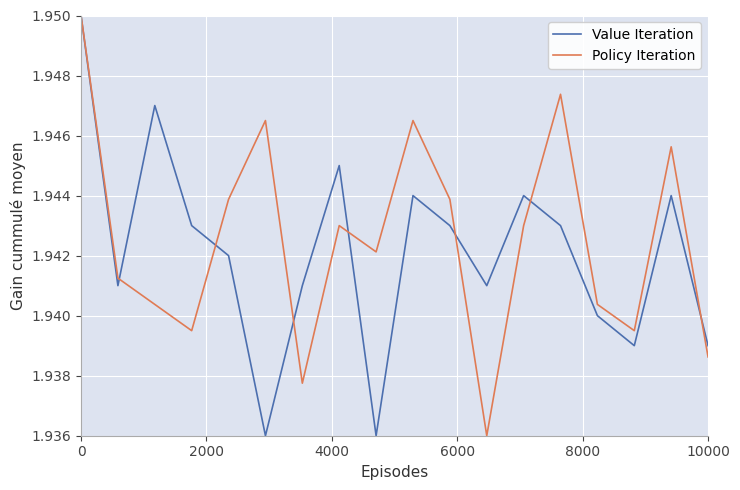

How many lines are shown in the chart?

2